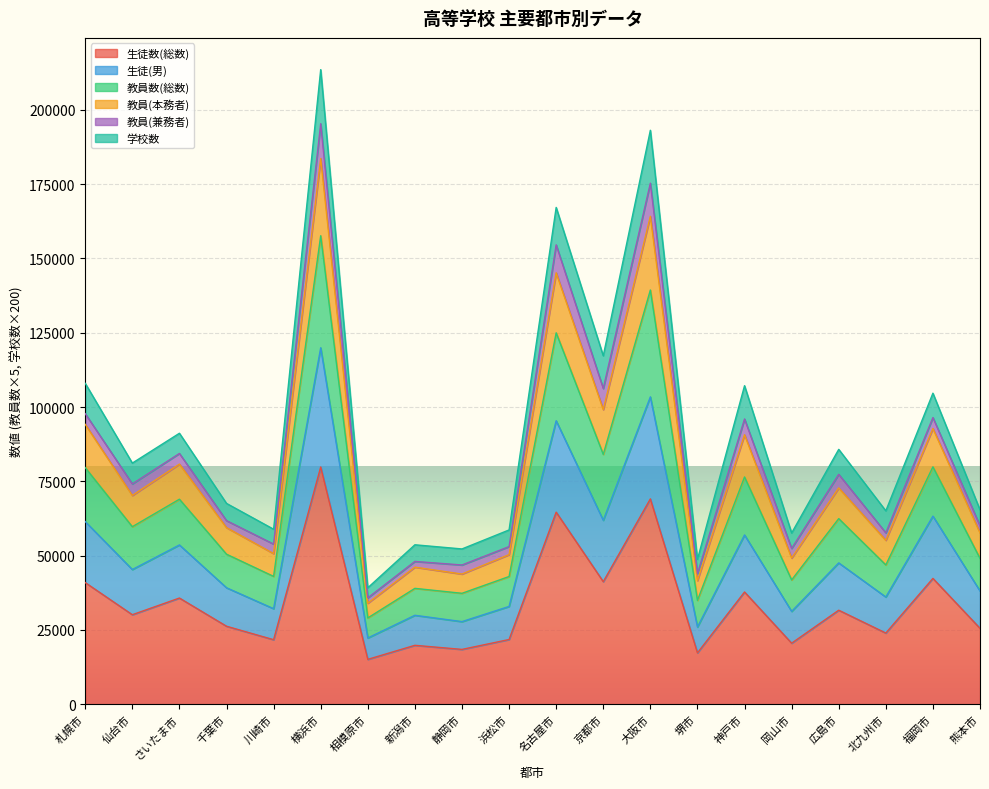

Between 大阪市 and 岡山市, which is larger?

大阪市